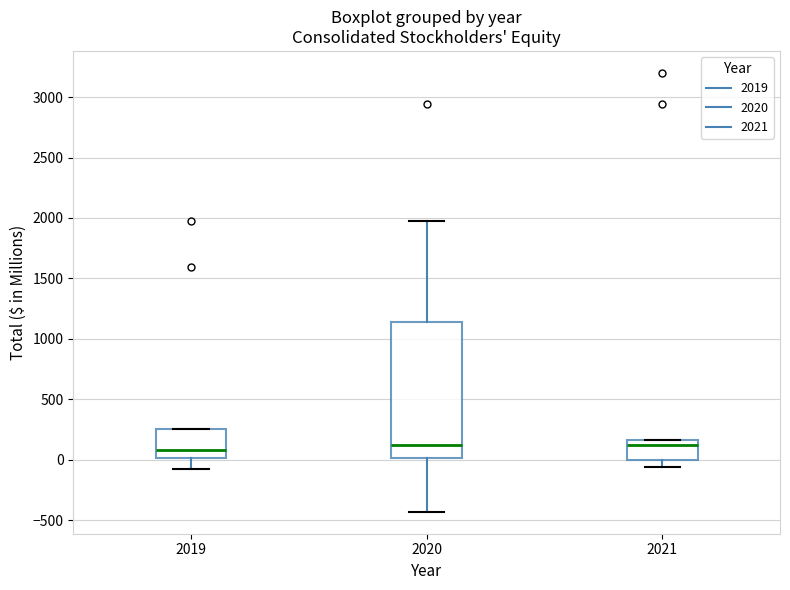

Reading left to right, read every box against the y-axis: the position of its median line, the range the box covers, and the ends of its whiskers. The values are not printed on the chart, so give them approximately, as read against the axis.

2019: median 100, box 0 to 250, whiskers -50 to 250
2020: median 100, box 0 to 1150, whiskers -450 to 2000
2021: median 100, box 0 to 150, whiskers -50 to 150